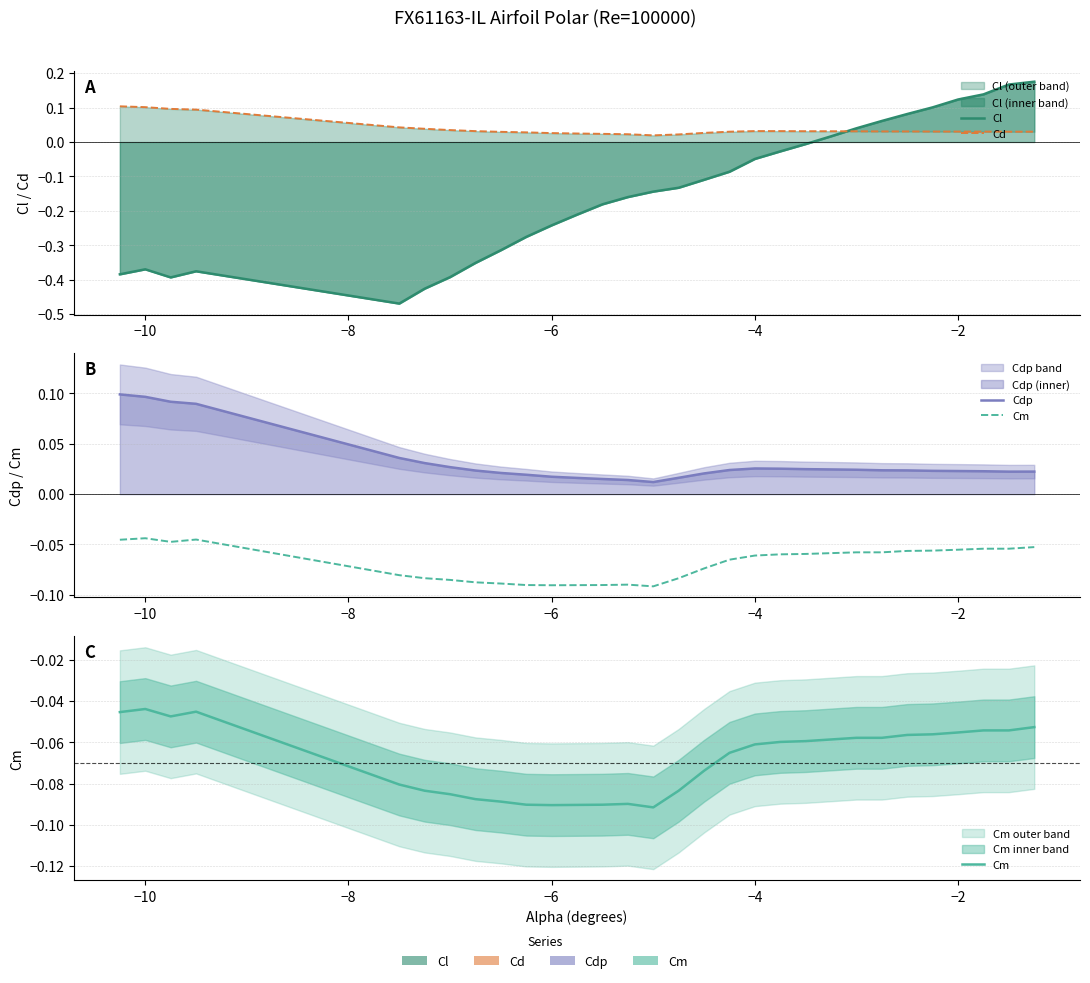

How many values in the Cl series exceed 0?

9